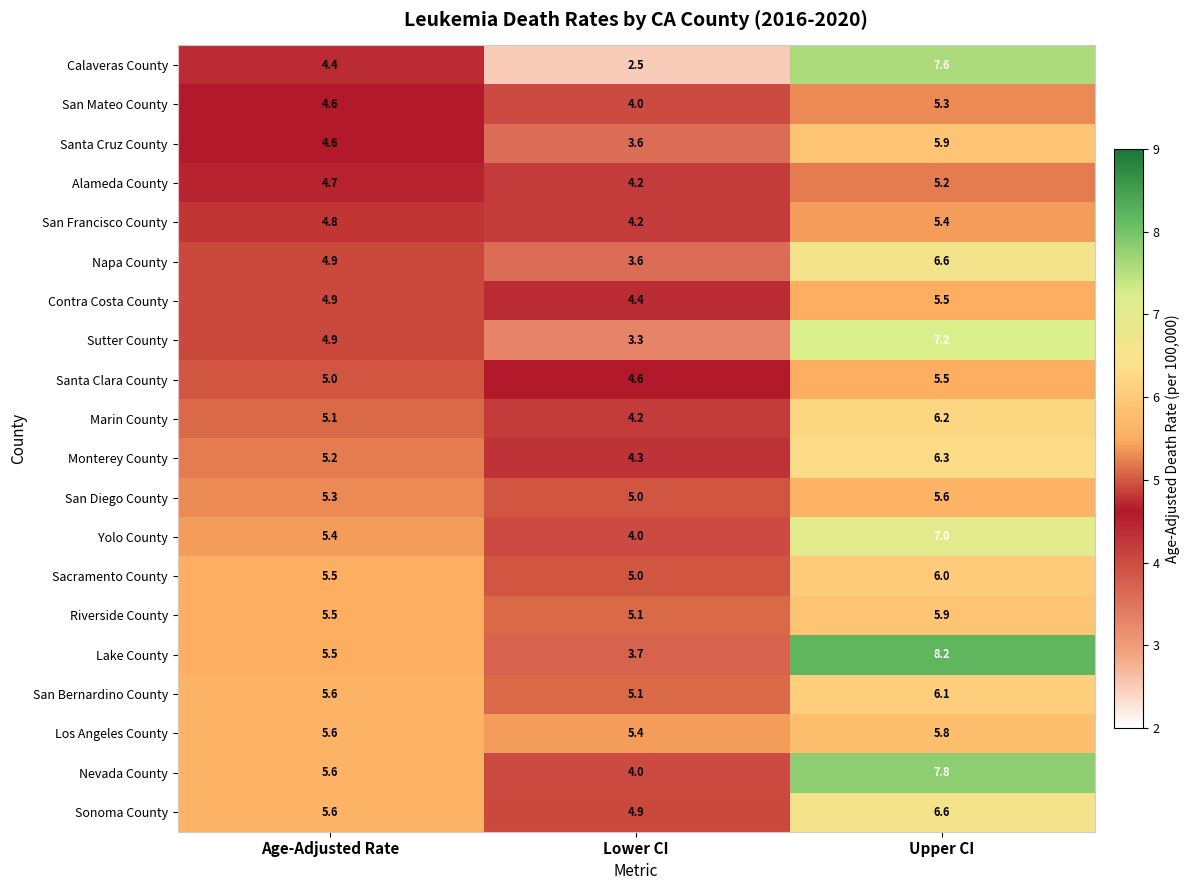

True or false: Contra Costa County has a value of 8.1 at Upper CI.

False